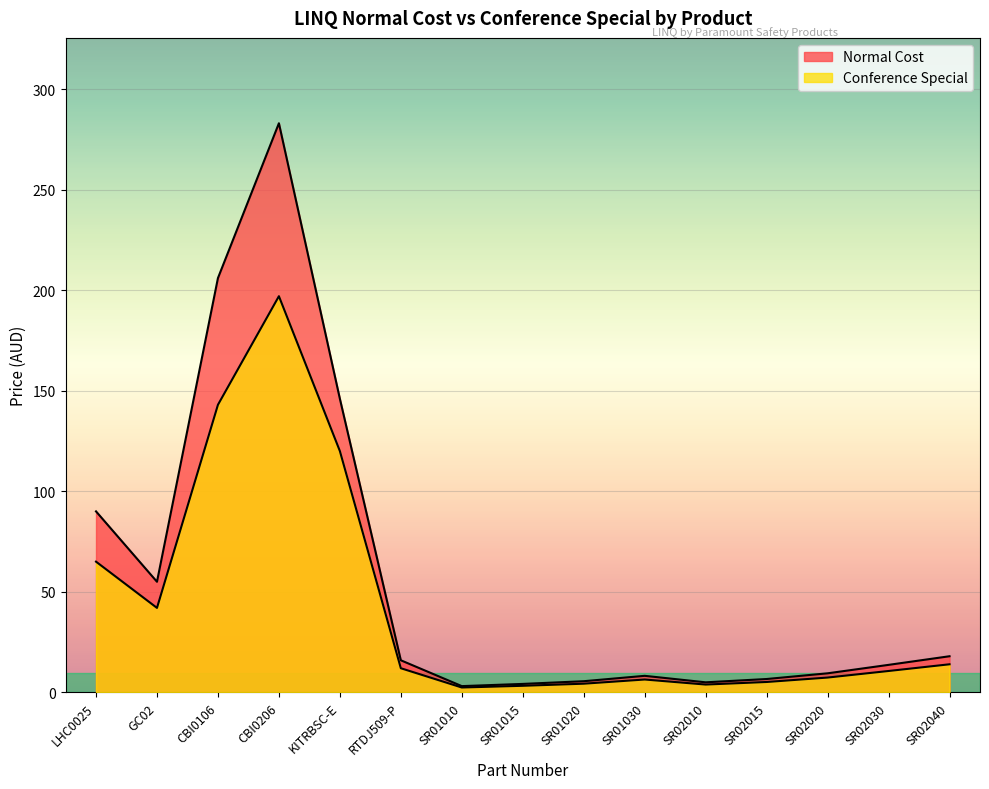

True or false: Normal Cost and Conference Special cross at least once.

False